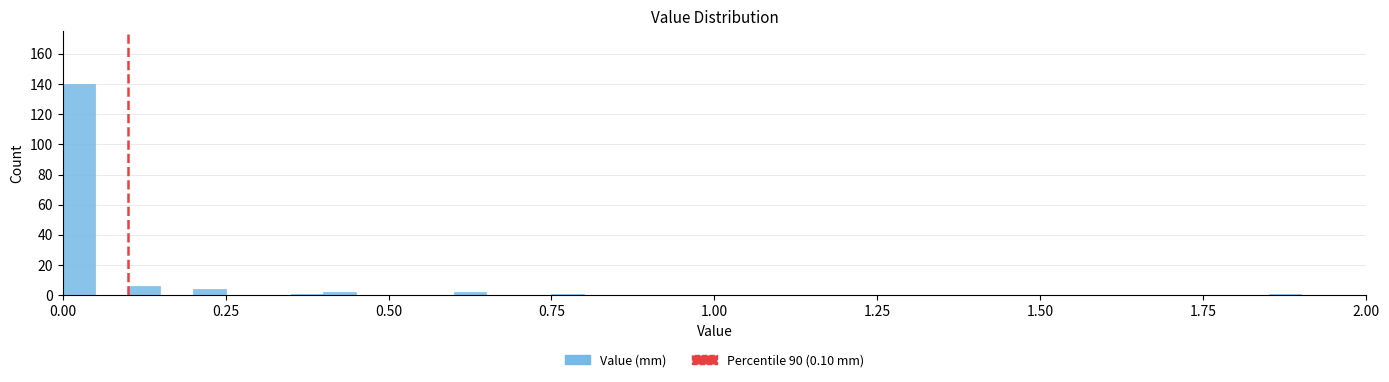

Read against the x-axis, roughly where is the centre of the tallest bar?

0.05